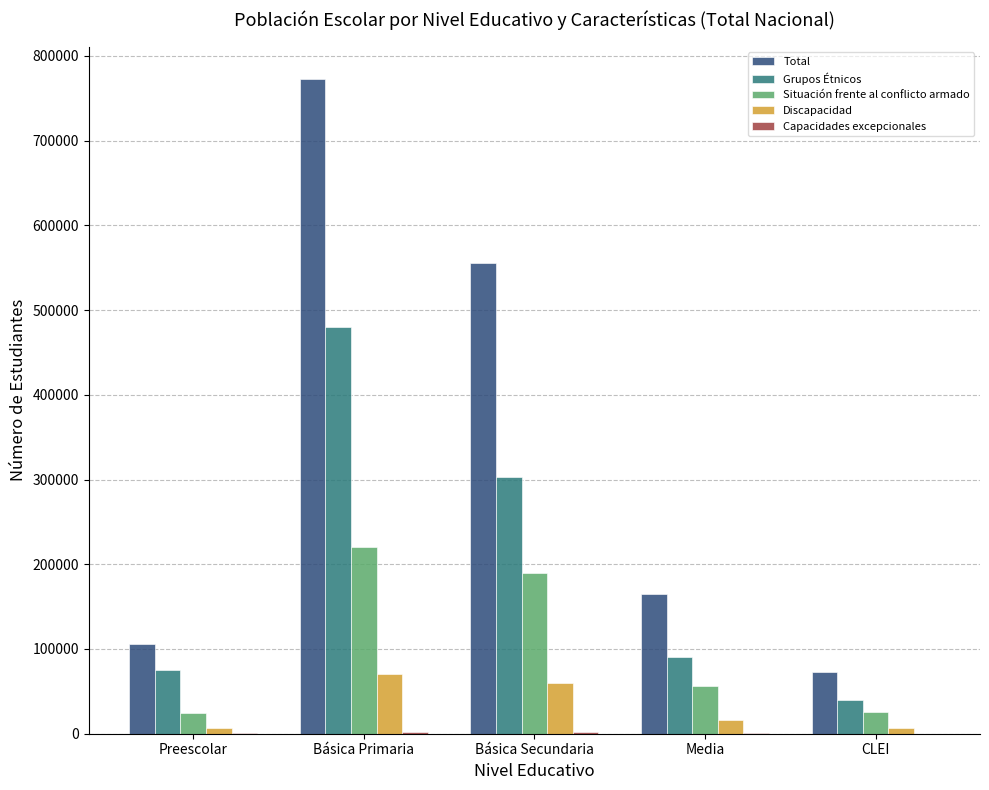

What is the maximum value shown in the chart?

772206